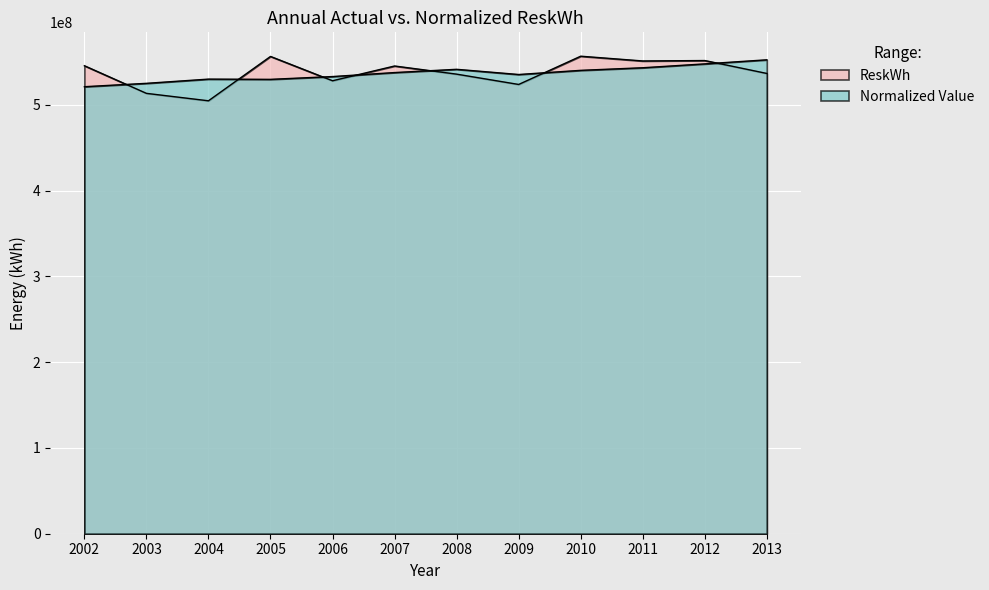

What is the difference between the Normalized Value values at 2013 and 2005?

22791151.9